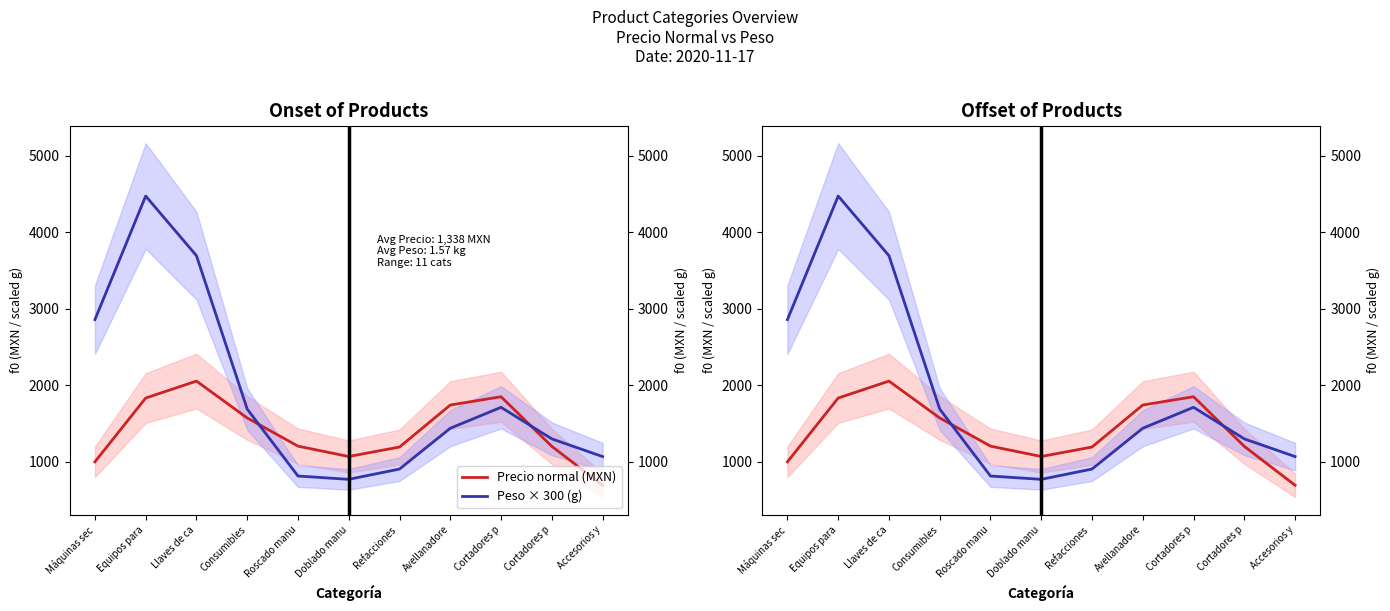

What is the sum of all Peso × 300 (g) values?

20686.5